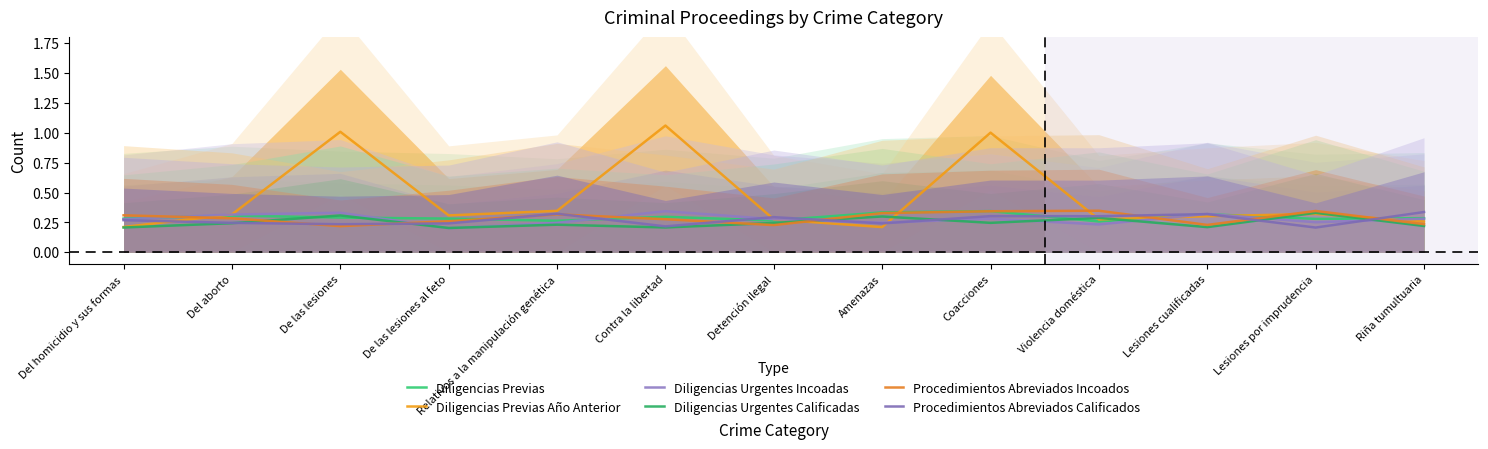

What is the average value of the Diligencias Urgentes Calificadas series?

0.2